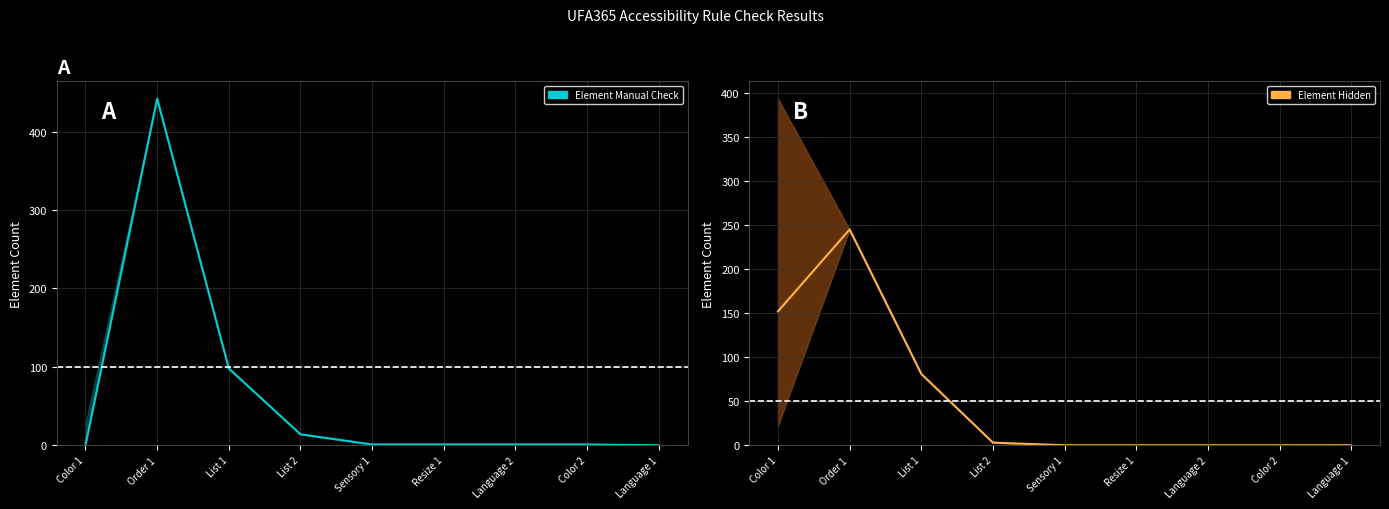

What are all the series names shown in the legend?

Element Manual Check, Element Hidden